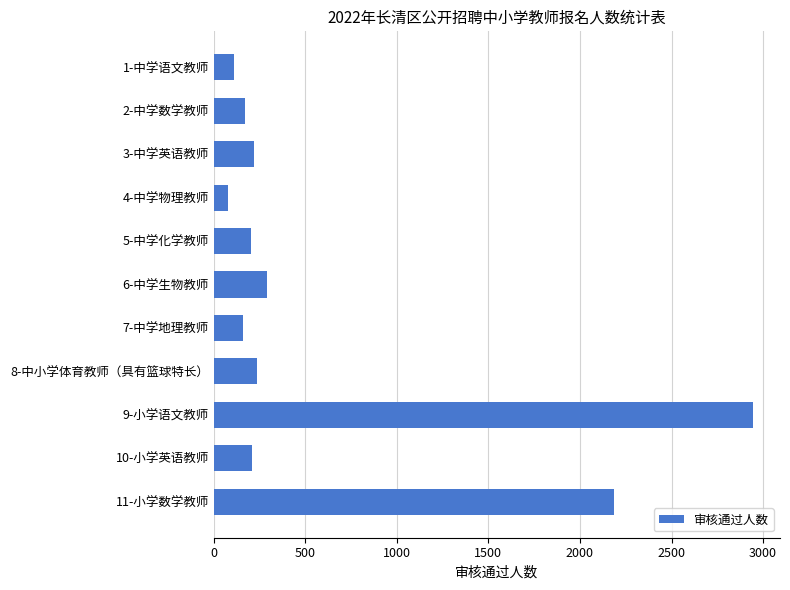

What is the maximum value shown in the chart?

2945